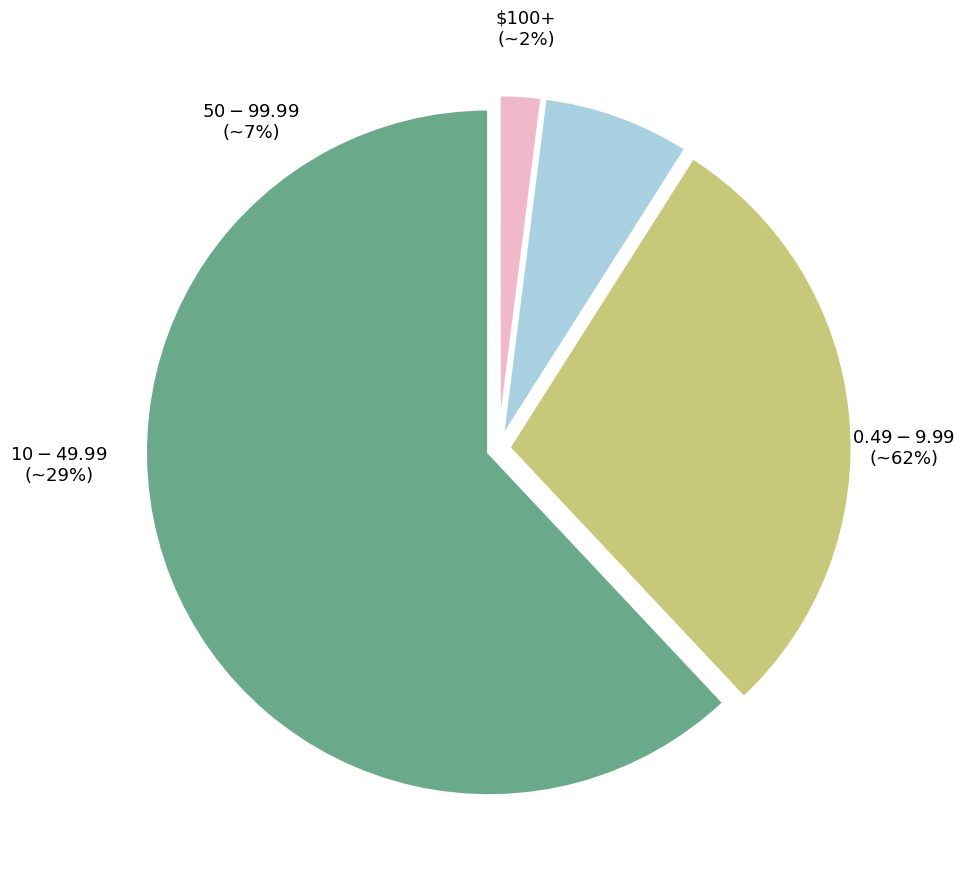

The Javni red i sigurnost slice represents 18% of the pie. True or false?

False